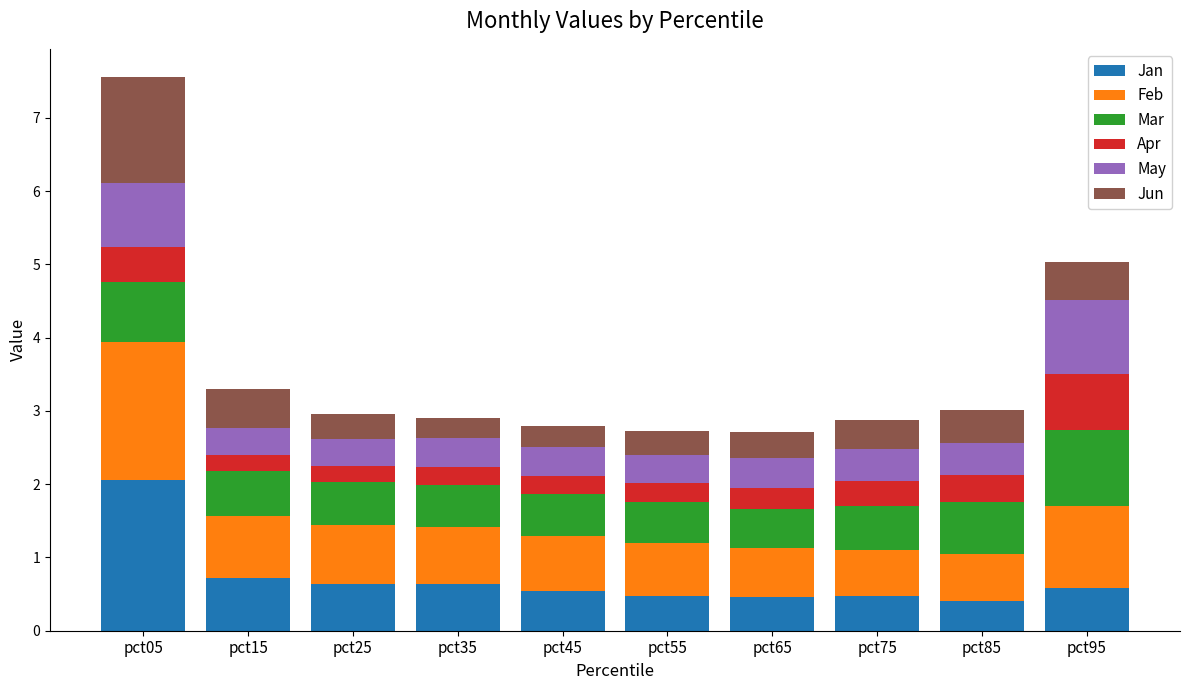

Does the chart contain any negative values?

No